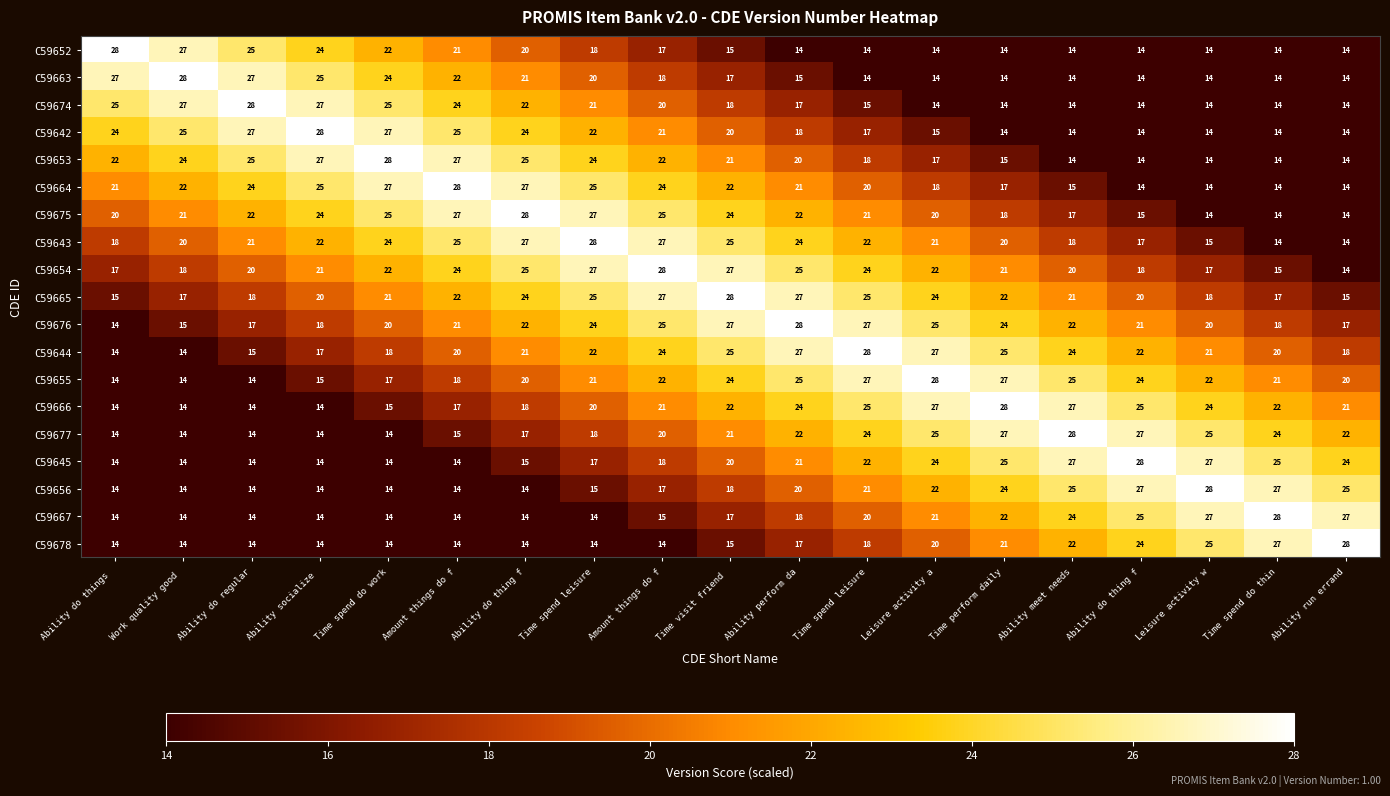

How many values in the C59664 series are below 21?

8